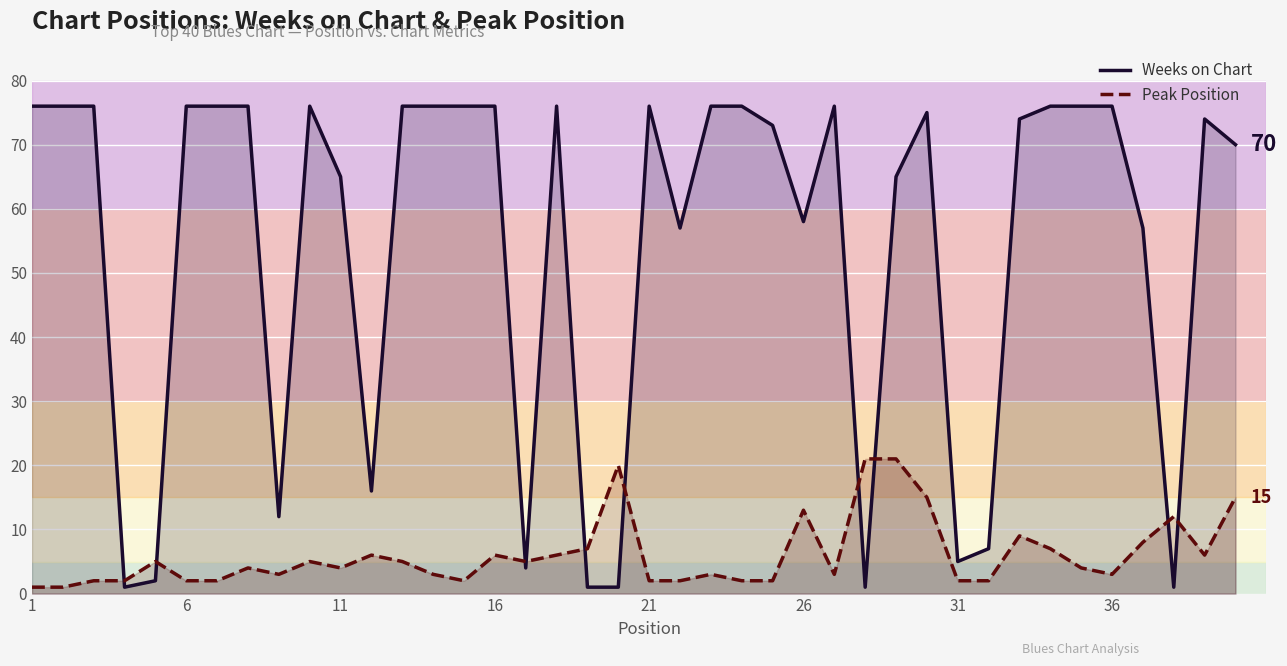

True or false: Weeks on Chart has a value of 58 at 26.

True